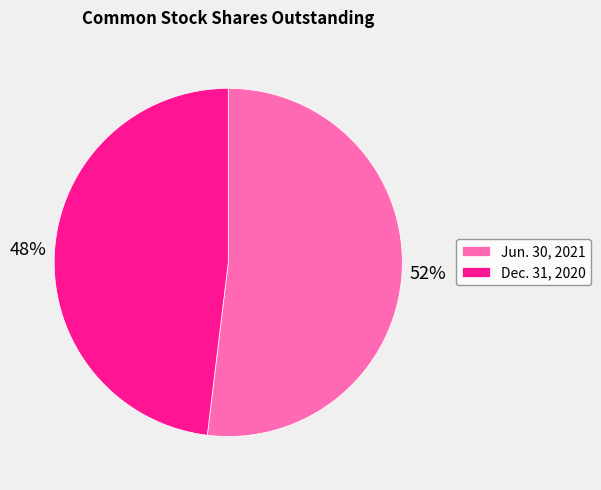

To the nearest percent, what is the combined percentage of Dec. 31, 2020 and Jun. 30, 2021?

100%